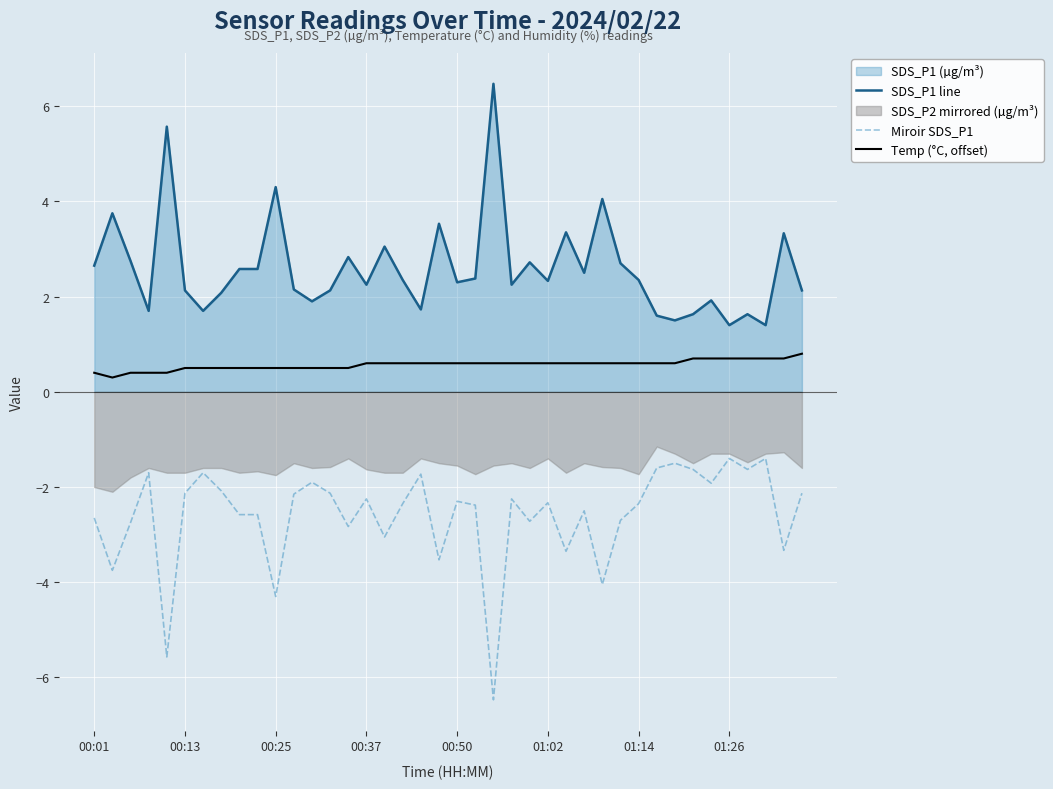

Where is Miroir SDS_P1 nearest to the value -3?

16